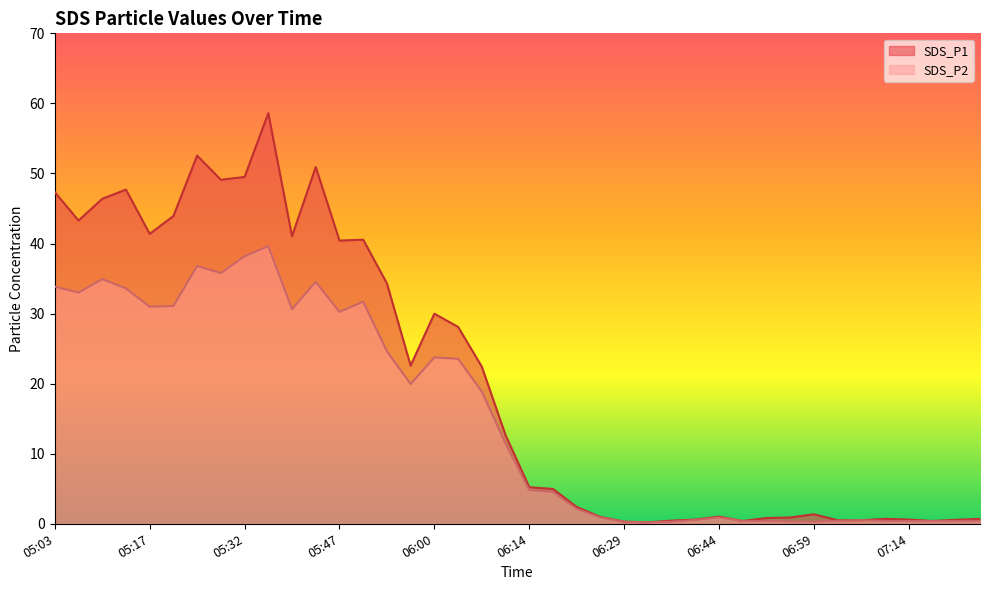

At which category does the chart reach its peak across all series?

05:35